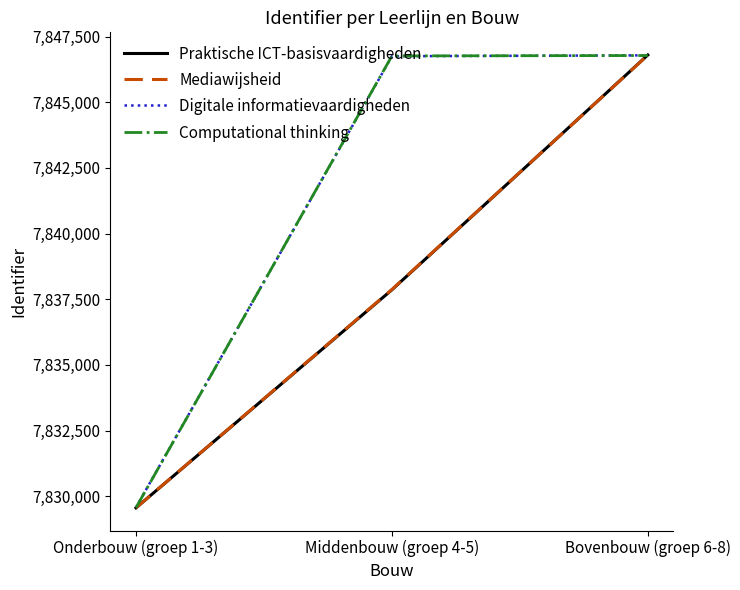

Between Middenbouw (groep 4-5) and Bovenbouw (groep 6-8), which series saw the biggest shift?

Praktische ICT-basisvaardigheden